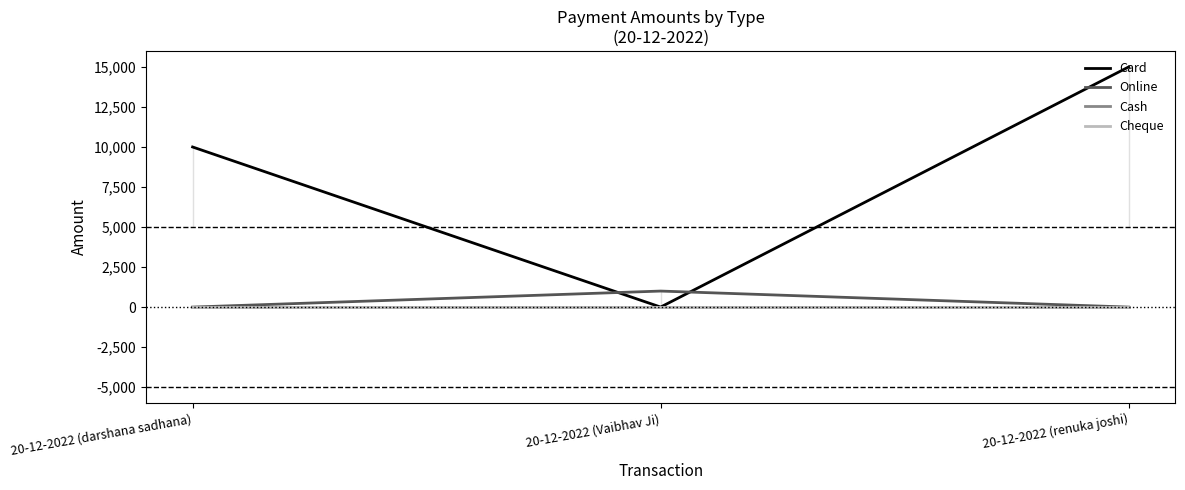

The Cash series shows 0 at 20-12-2022 (renuka joshi). True or false?

True